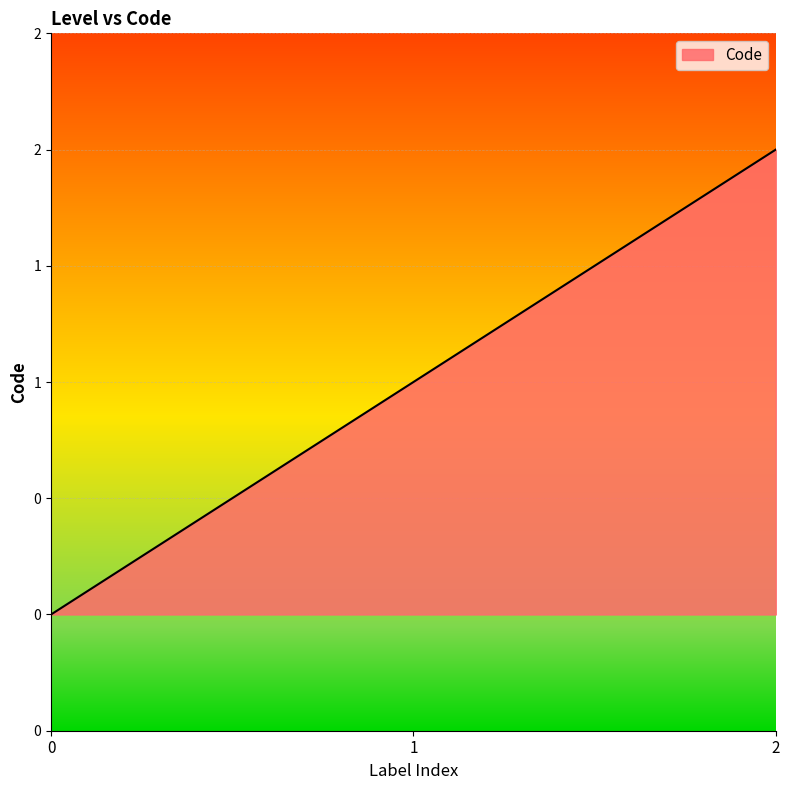

What is the difference between the values at 0 and 2?

2